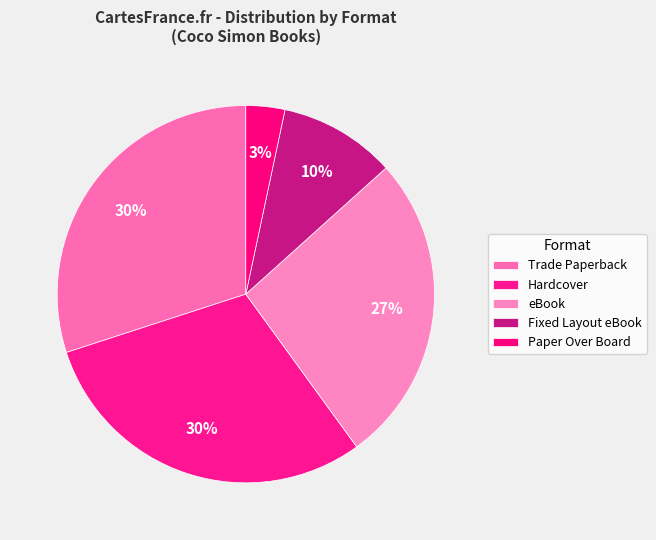

To the nearest percent, what portion does Trade Paperback represent?

30%